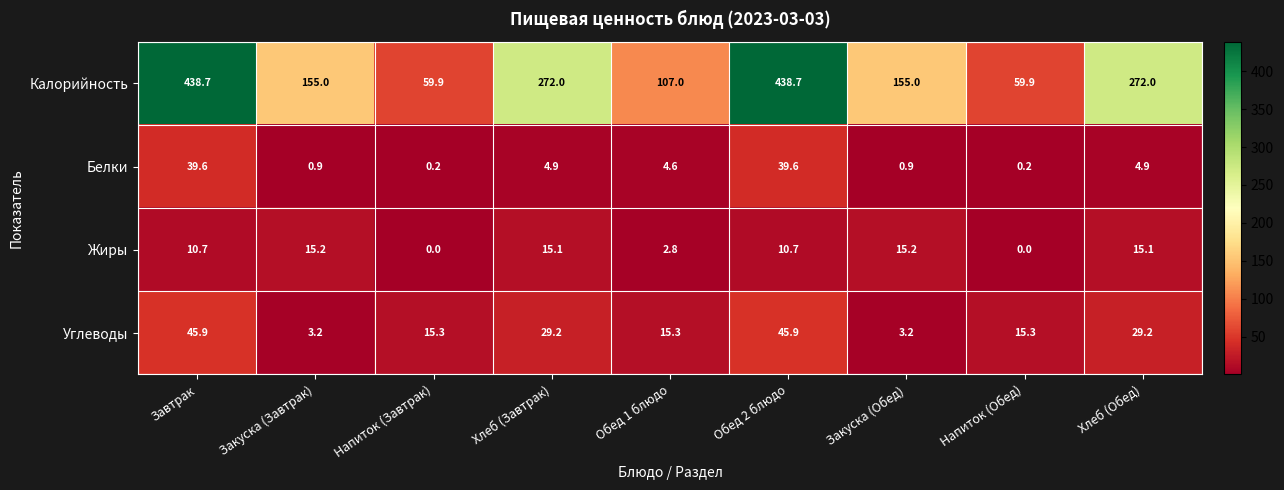

What is the maximum value for Углеводы?

45.9